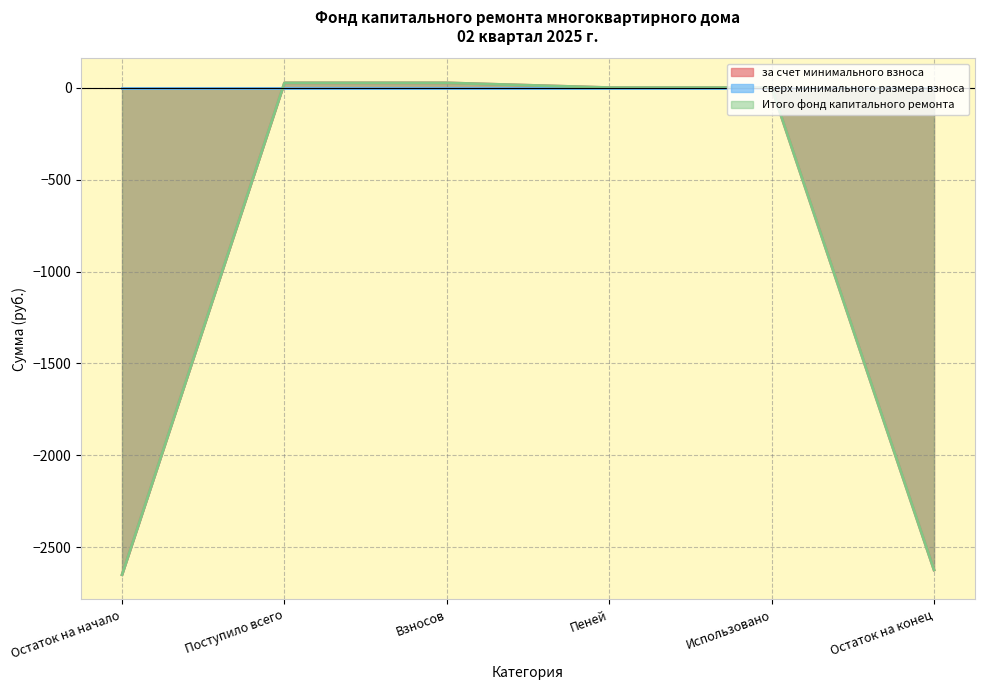

Reading right to left, transcribe all the data shown in this chart.

за счет минимального взноса: -2622.8	0.0	0.0	25.8	25.8	-2648.6
Итого фонд капитального ремонта: -2622.8	0.0	0.0	25.8	25.8	-2648.6